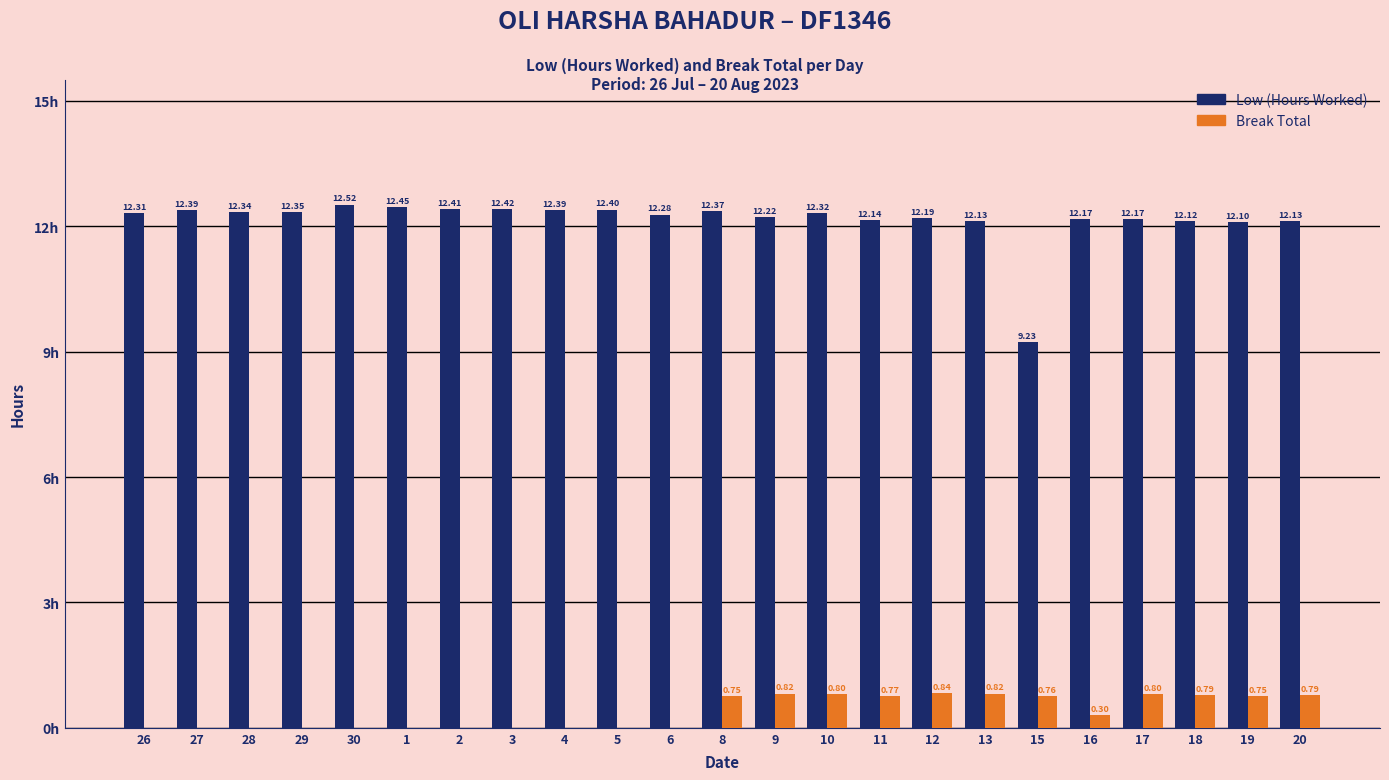

Which series has the largest total across all categories?

Low (Hours Worked)